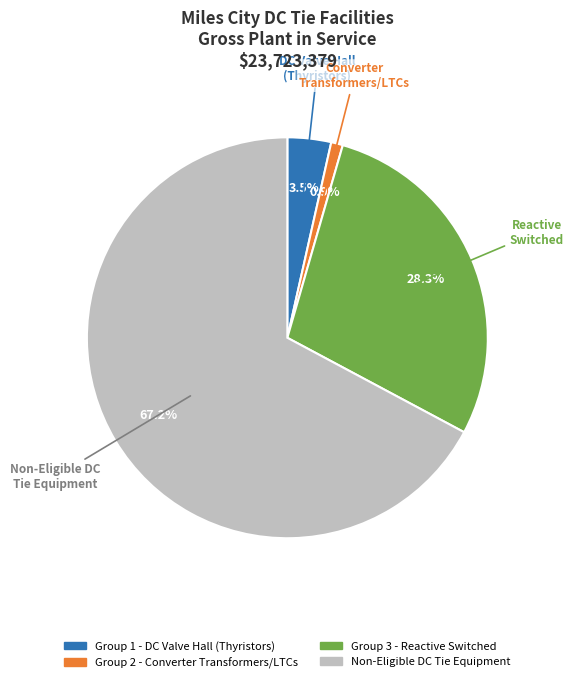

The Non-Eligible DC Tie Equipment slice represents 74% of the pie. True or false?

False